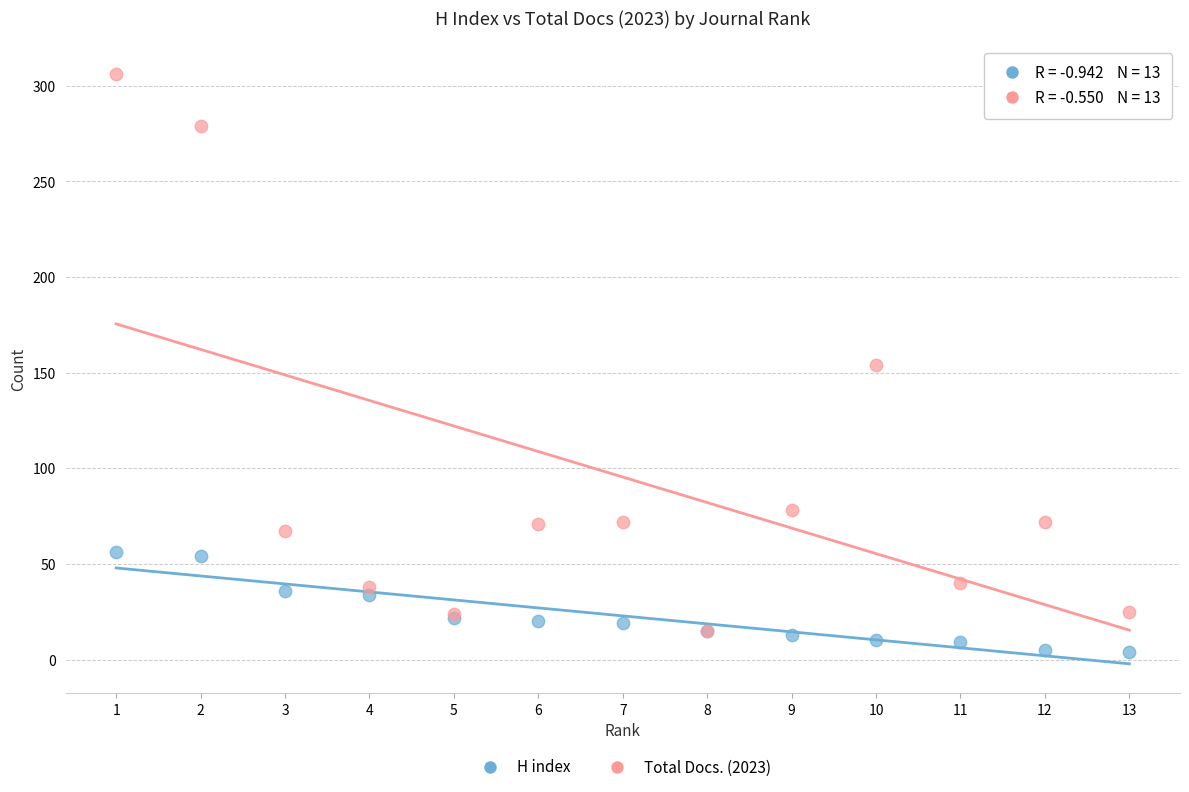

In the Total Docs. (2023) series, what Y value is closest to 160?

154